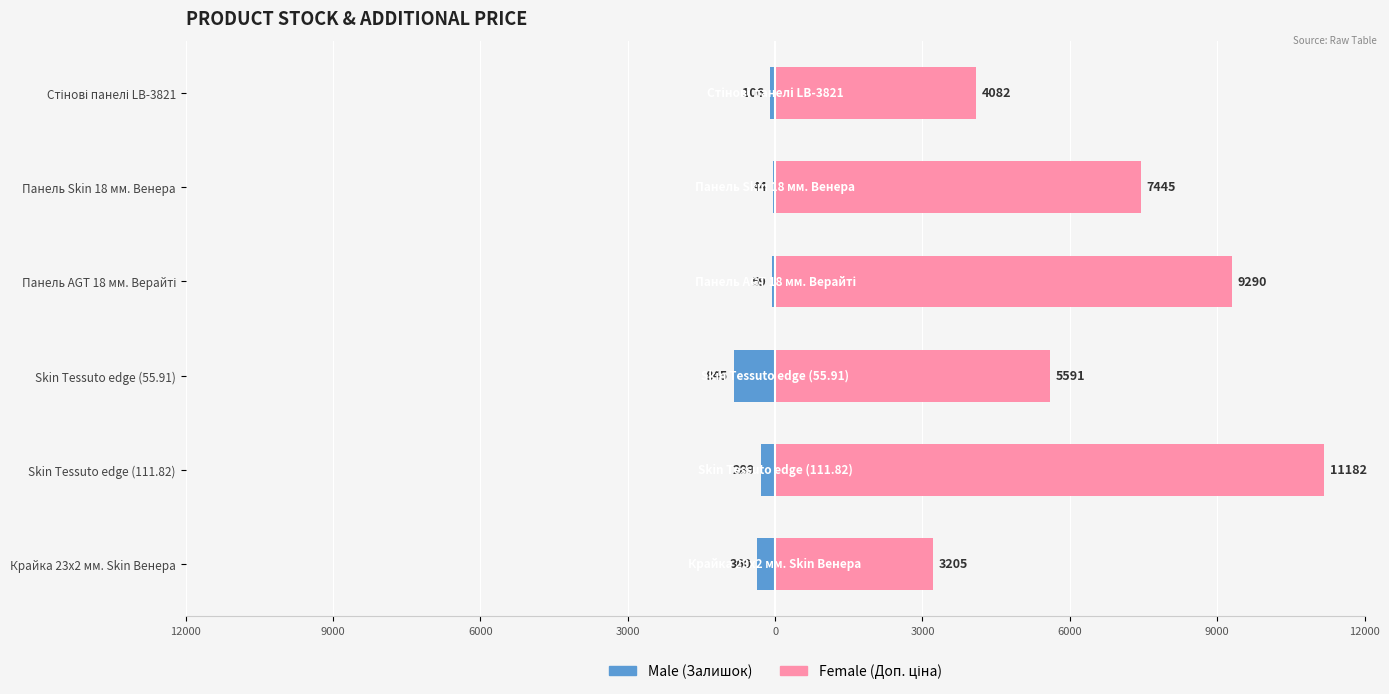

What value does the Female series have at Skin Tessuto edge (55.91)?

5591.0